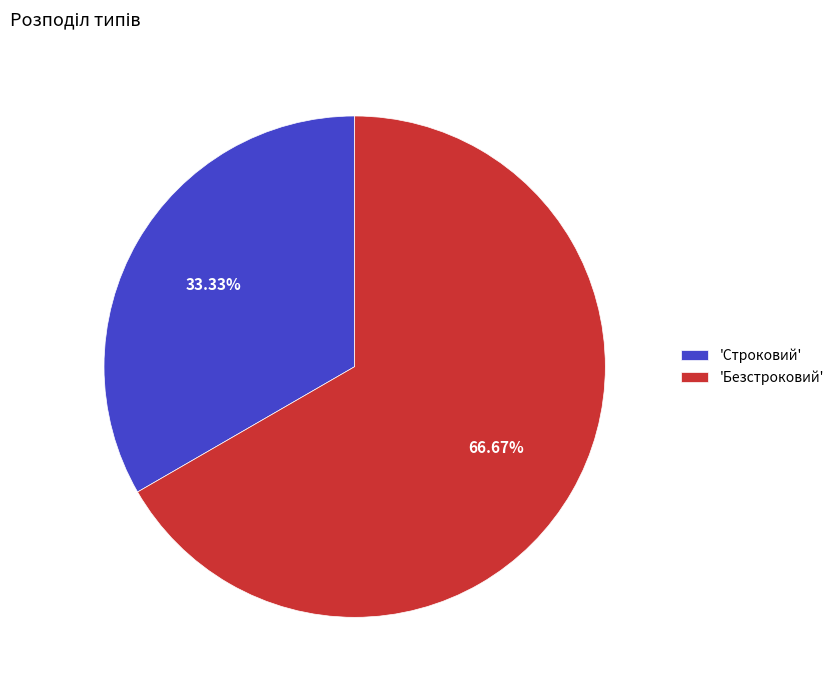

What is the largest slice in the pie chart?

'Безстроковий'